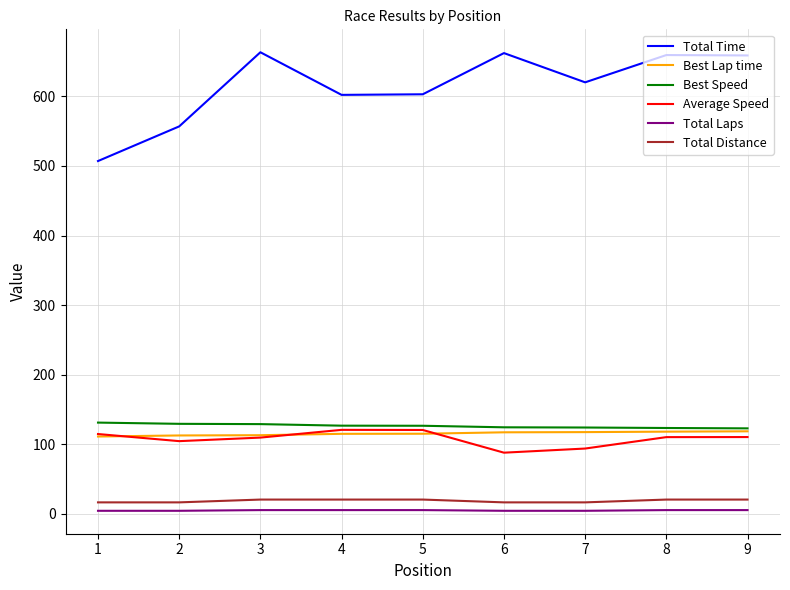

What is the spread (max minus min) of values at 8?

654.6